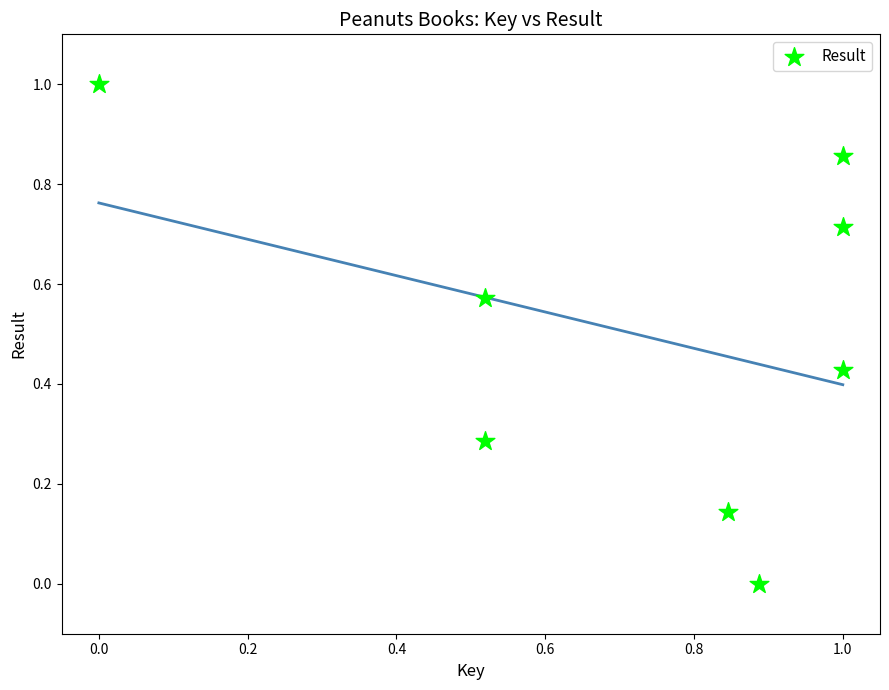

What is the average Y value?

0.5